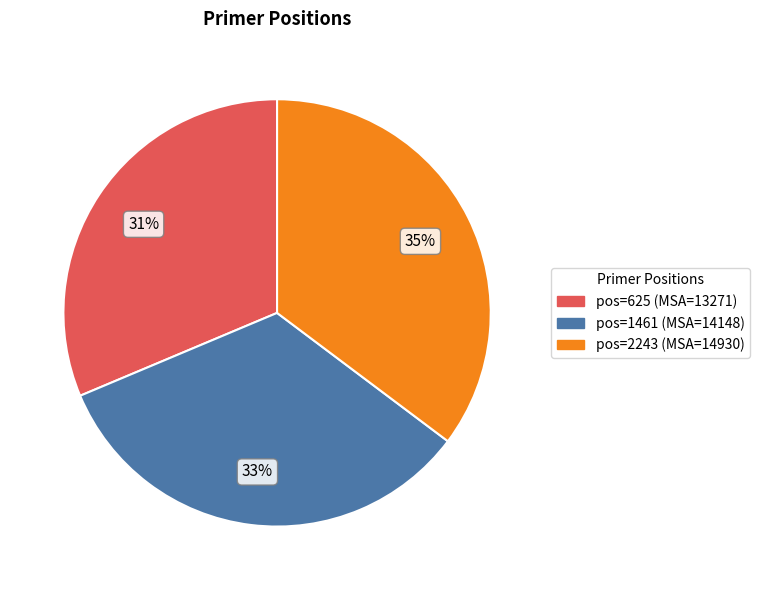

Does any single category account for the majority?

No